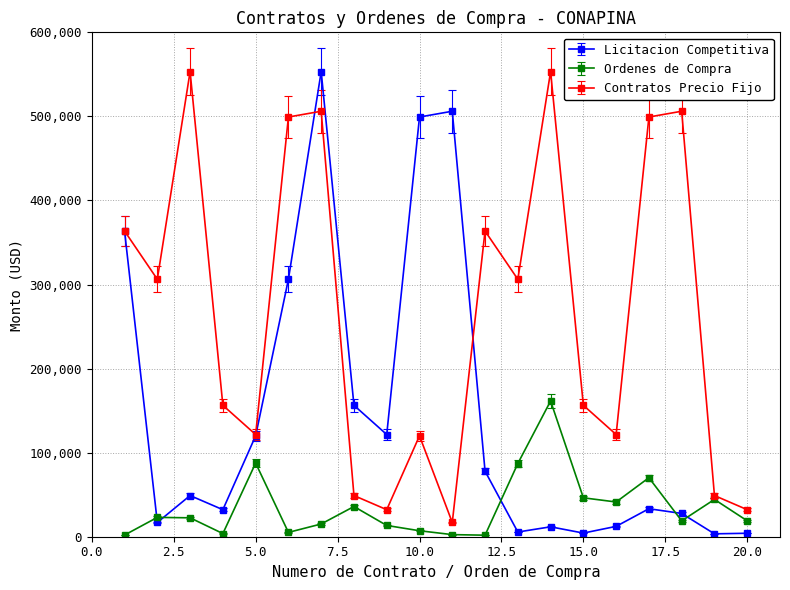

What is the minimum value for Contratos Precio Fijo?

16965.0